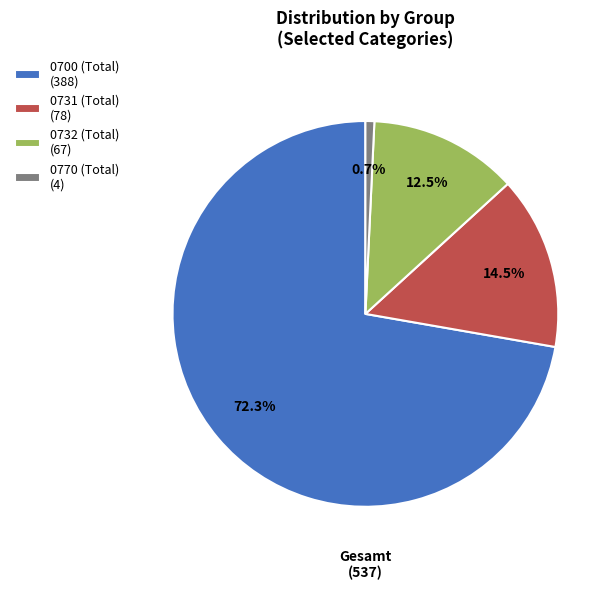

Which slice represents more than half of the pie?

0700 (Total)